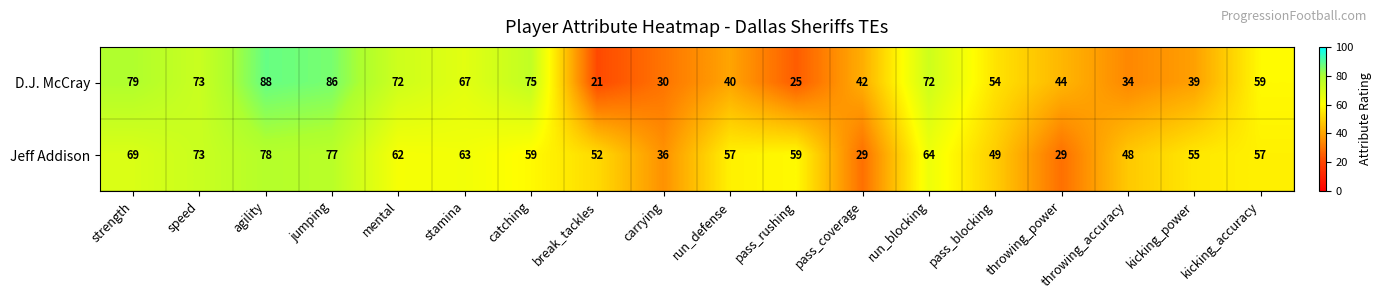

Which series has the largest total across all categories?

Jeff Addison